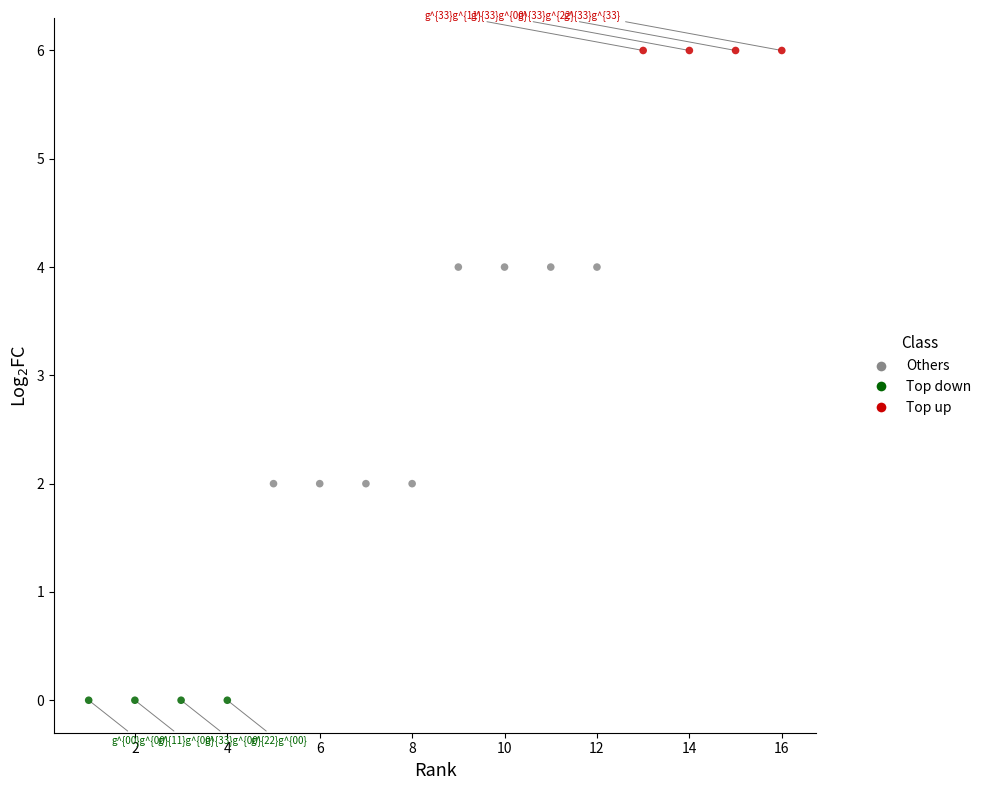

Which series contains the highest Y value?

Top up